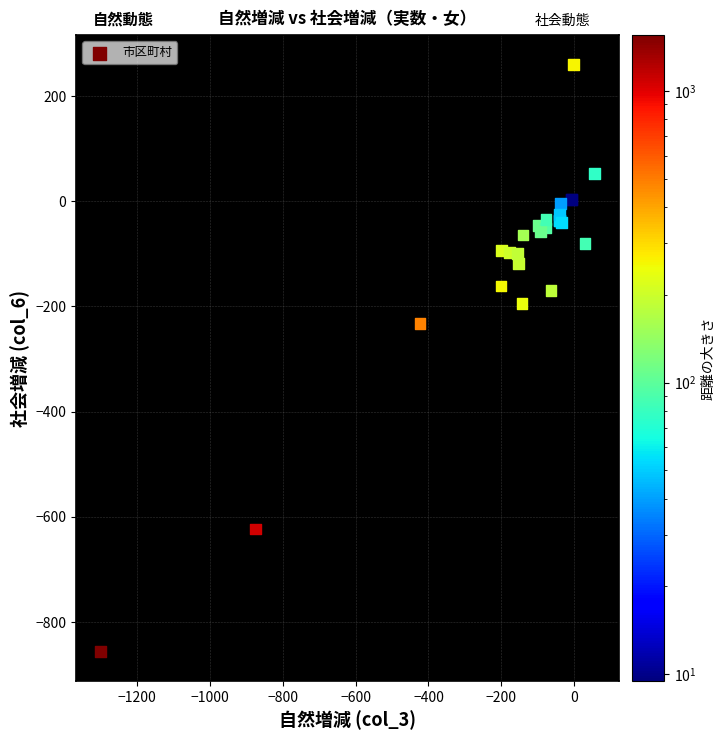

What Y value in the scatter plot is closest to -298?

-233